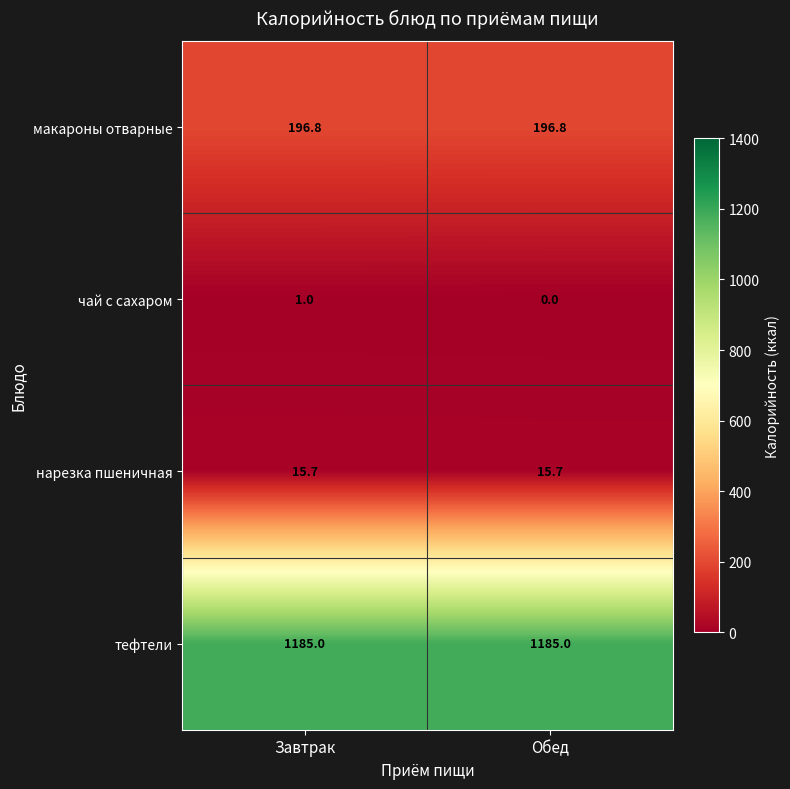

Which series has the widest spread of values?

чай с сахаром